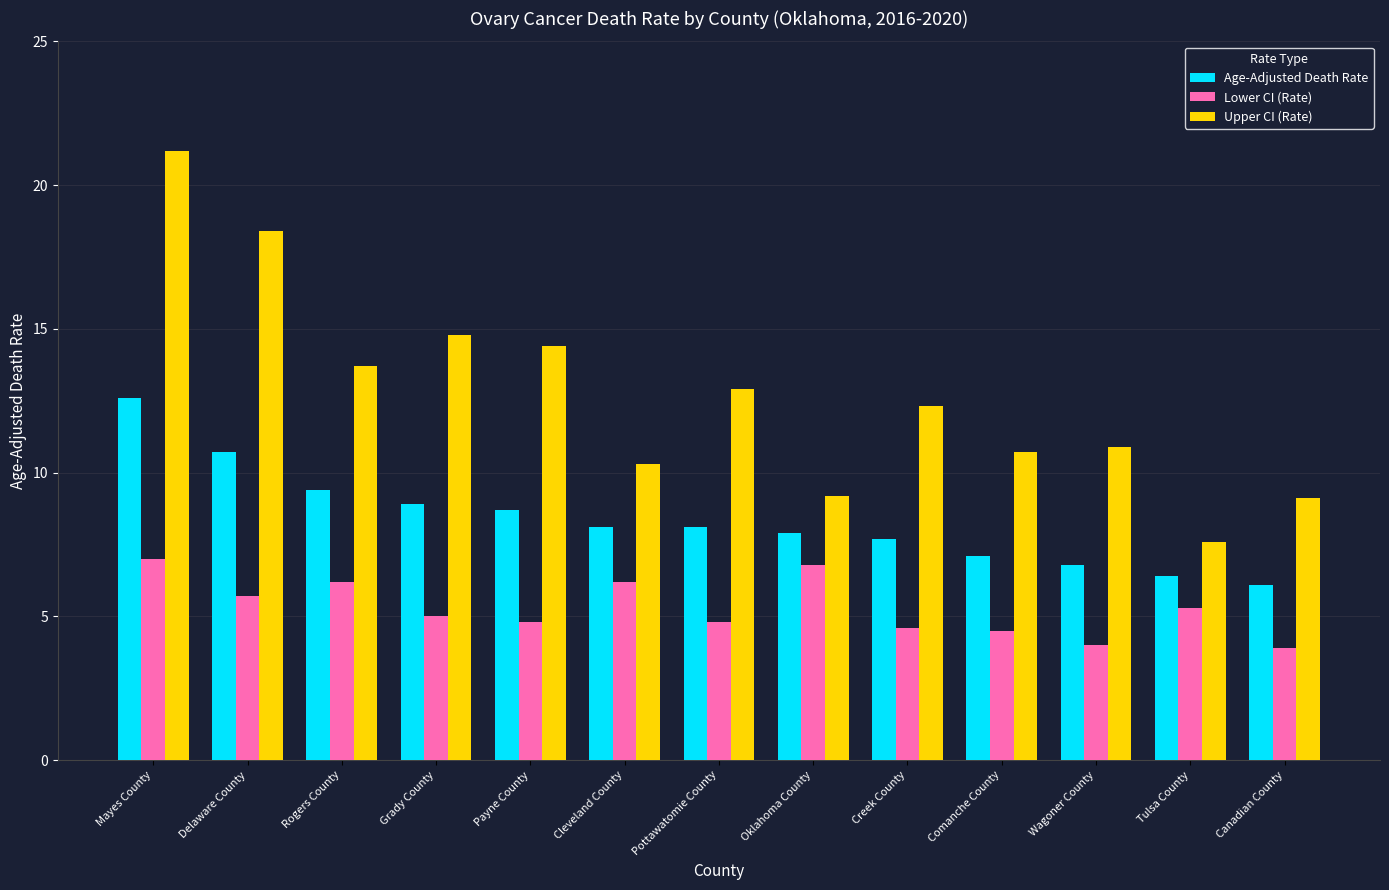

Rank the series by their maximum value, from highest to lowest.

Upper CI (Rate), Age-Adjusted Death Rate, Lower CI (Rate)